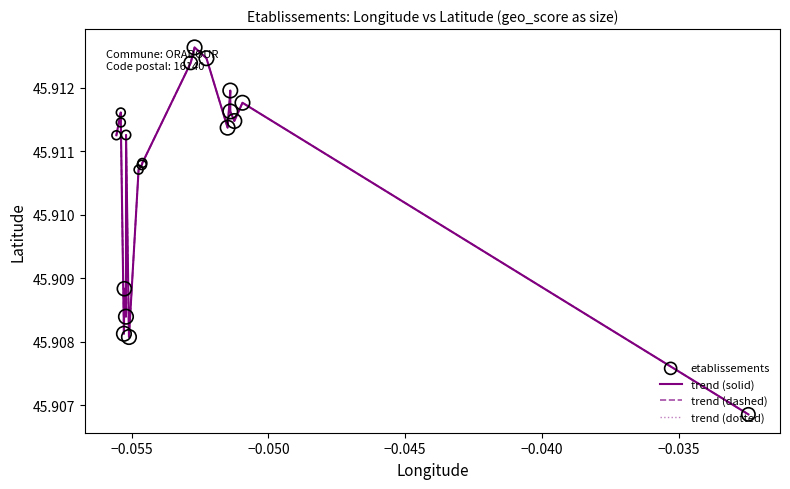

Is this an area chart (filled region under the line)?

No